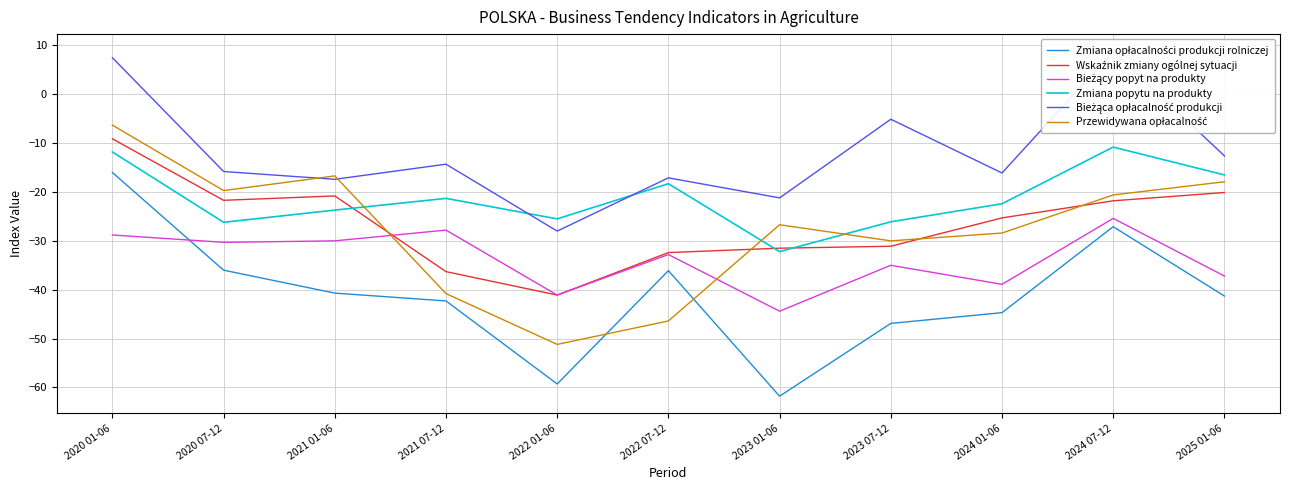

What is the value of the Zmiana opłacalności produkcji rolniczej point at the 2nd from the left?

-36.0